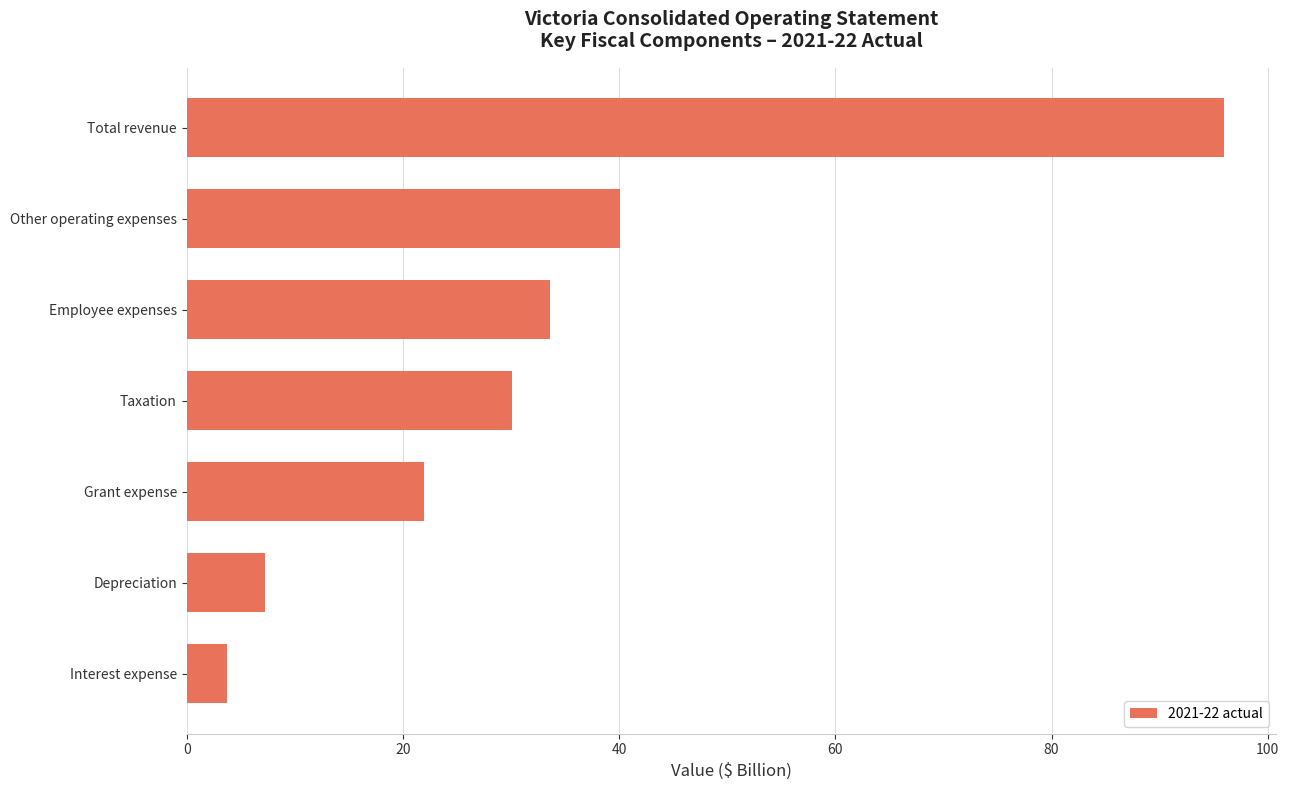

Count the number of values greater than 30.

4